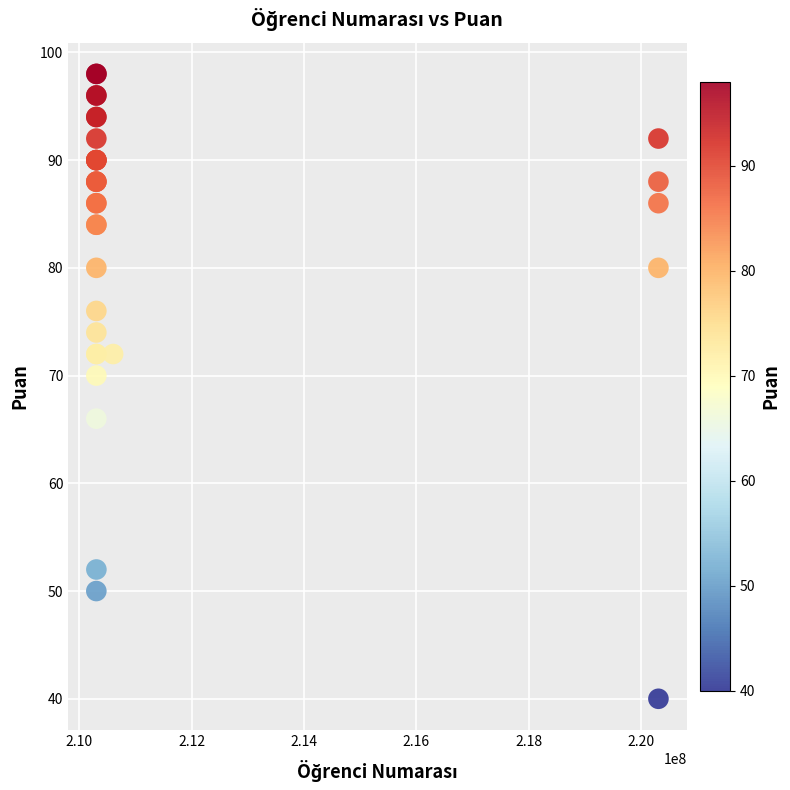

What Y value in the scatter plot is closest to 69?

70